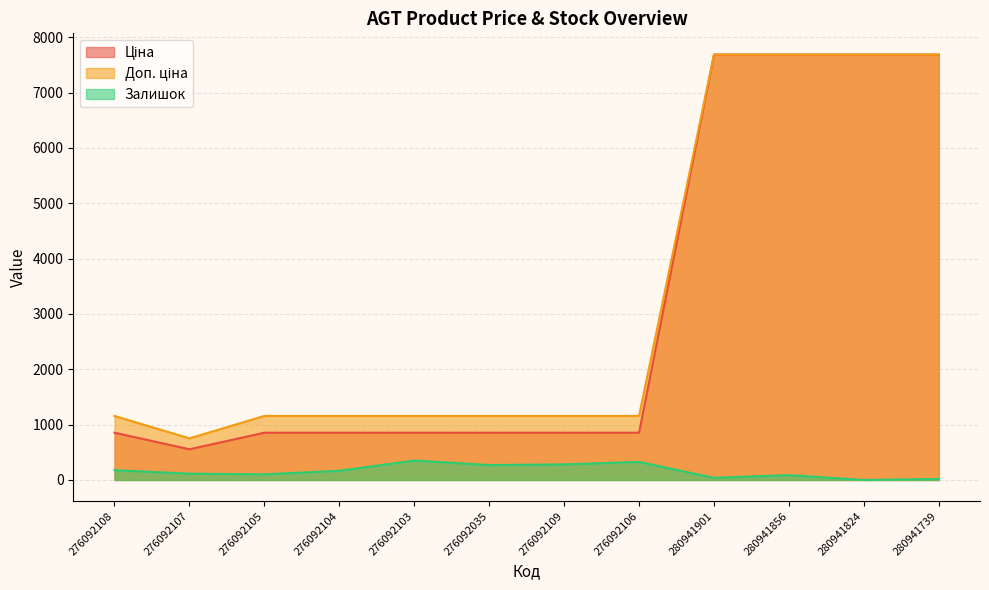

Which series changed the most between 280941901 and 280941856?

Залишок